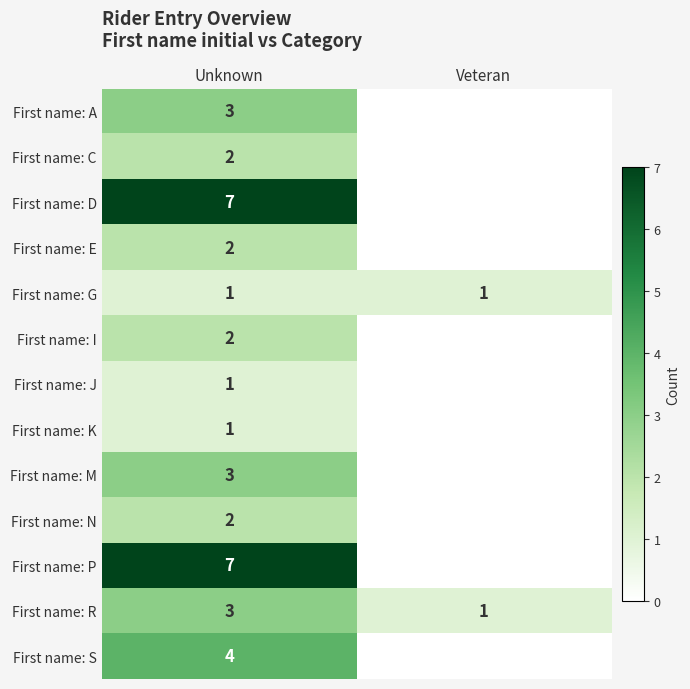

True or false: First name: D has a value of 7 at Unknown.

True